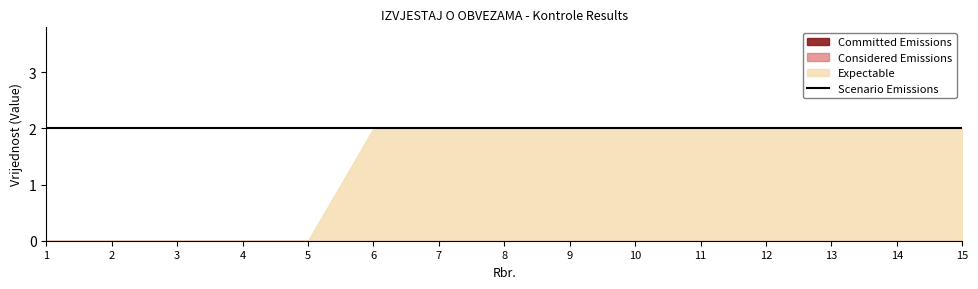

What are all the series names shown in the legend?

Committed Emissions, Considered Emissions, Expectable, Scenario Emissions